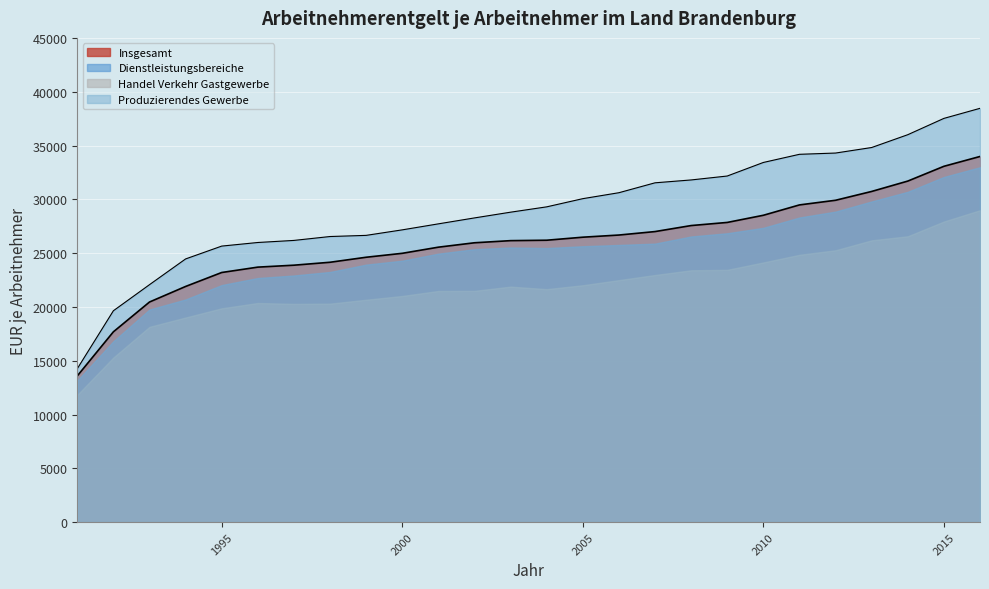

Between 2003 and 2009, which series saw the biggest shift?

Produzierendes Gewerbe